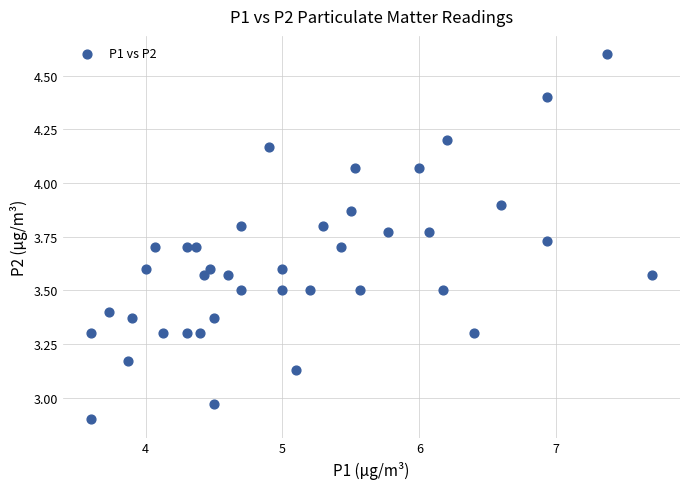

What is the range of Y values (max minus min)?

1.7